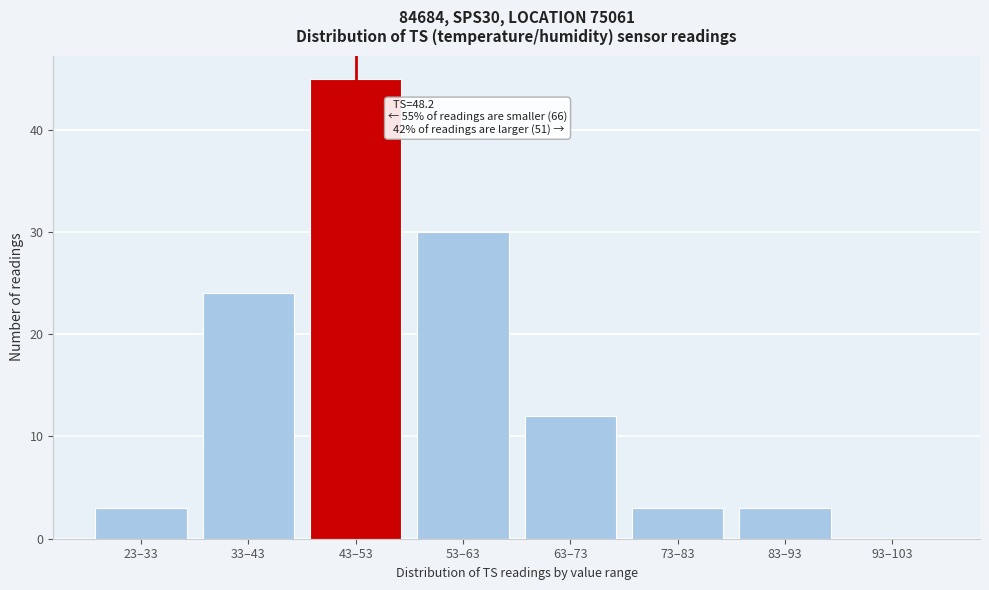

Reading left to right, transcribe all the data shown in this chart.

23–33=3	33–43=24	43–53=45	53–63=30	63–73=12	73–83=3	83–93=3	93–103=0